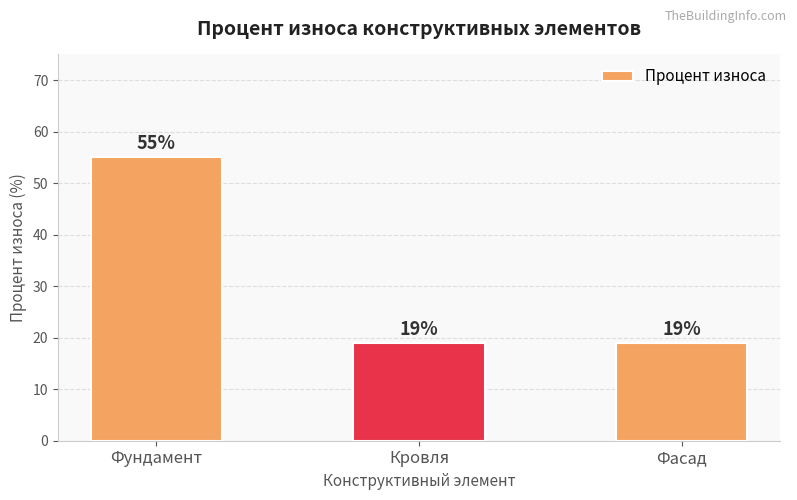

What is the sum of all values?

93